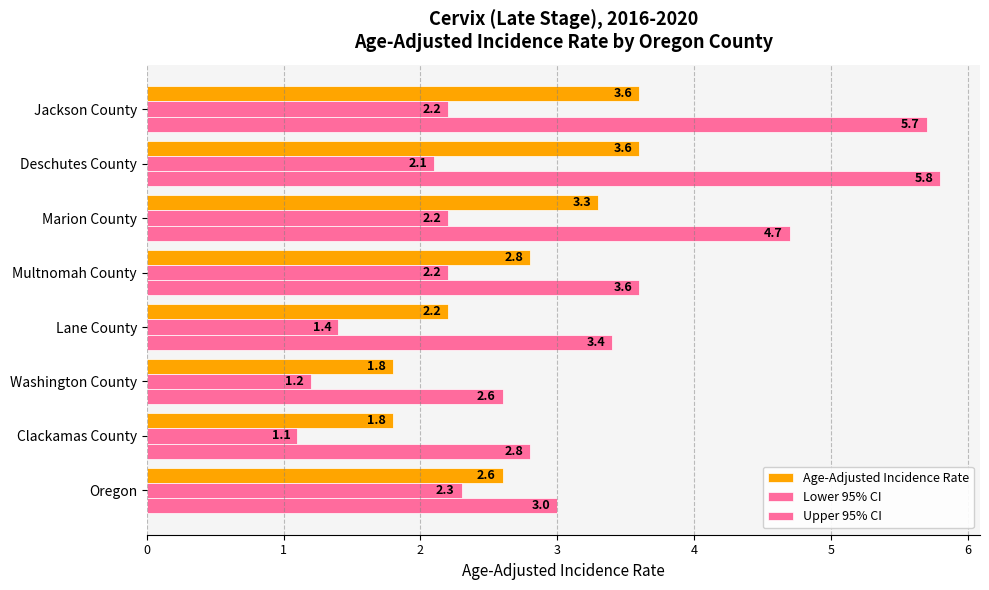

How many data points does each series have?

8